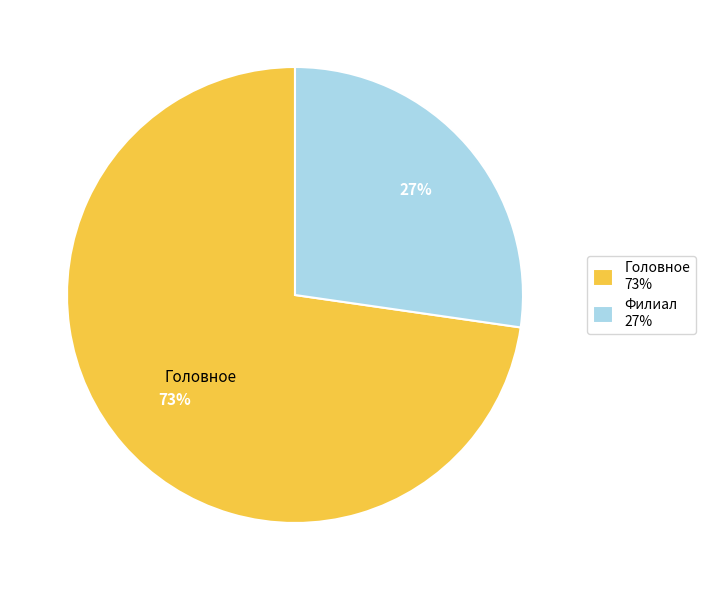

To the nearest percent, what is the average slice percentage?

50%